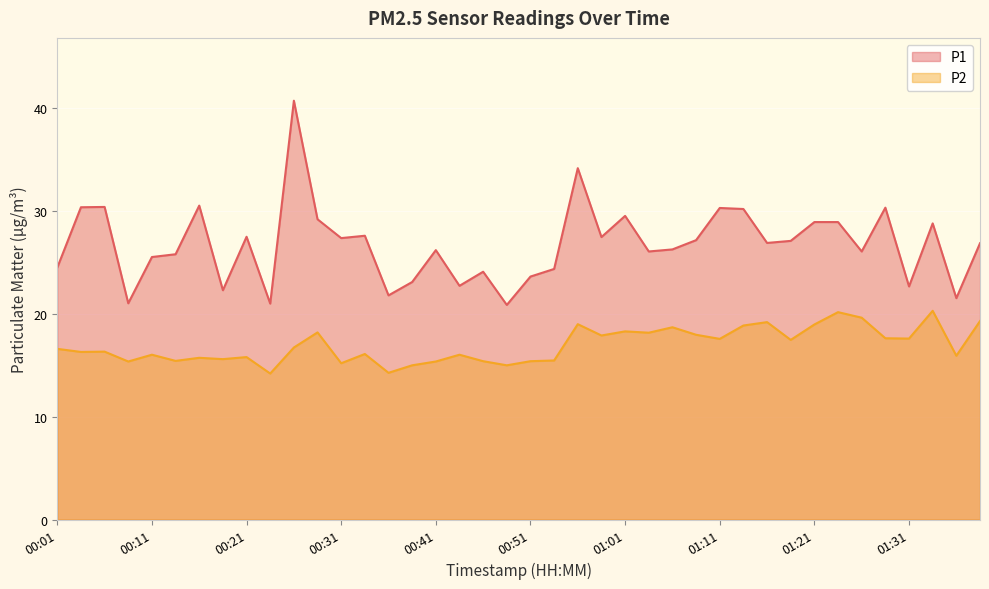

What is the minimum value shown in the chart?

14.2